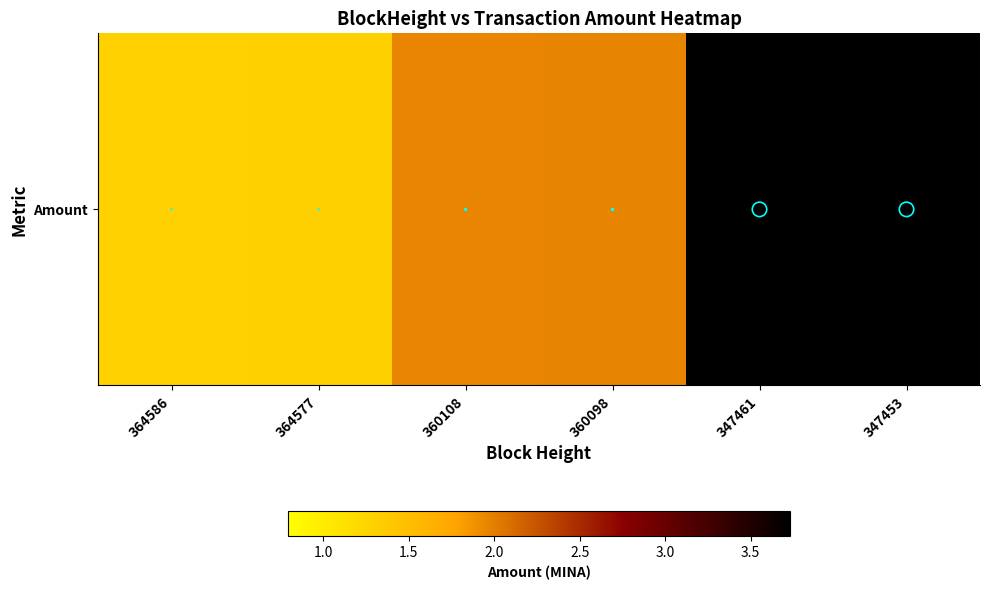

What is the difference between the maximum and minimum values?

2.4